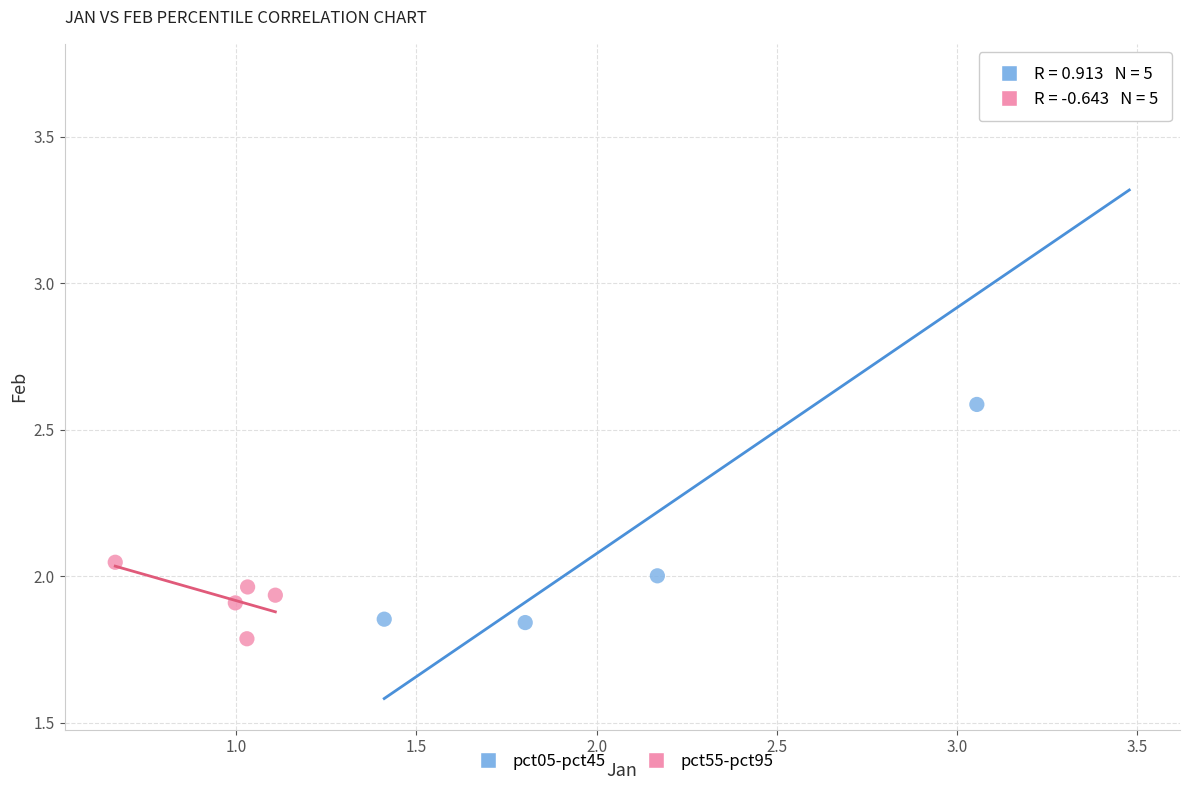

Which series reaches the maximum Y coordinate?

pct05-pct45